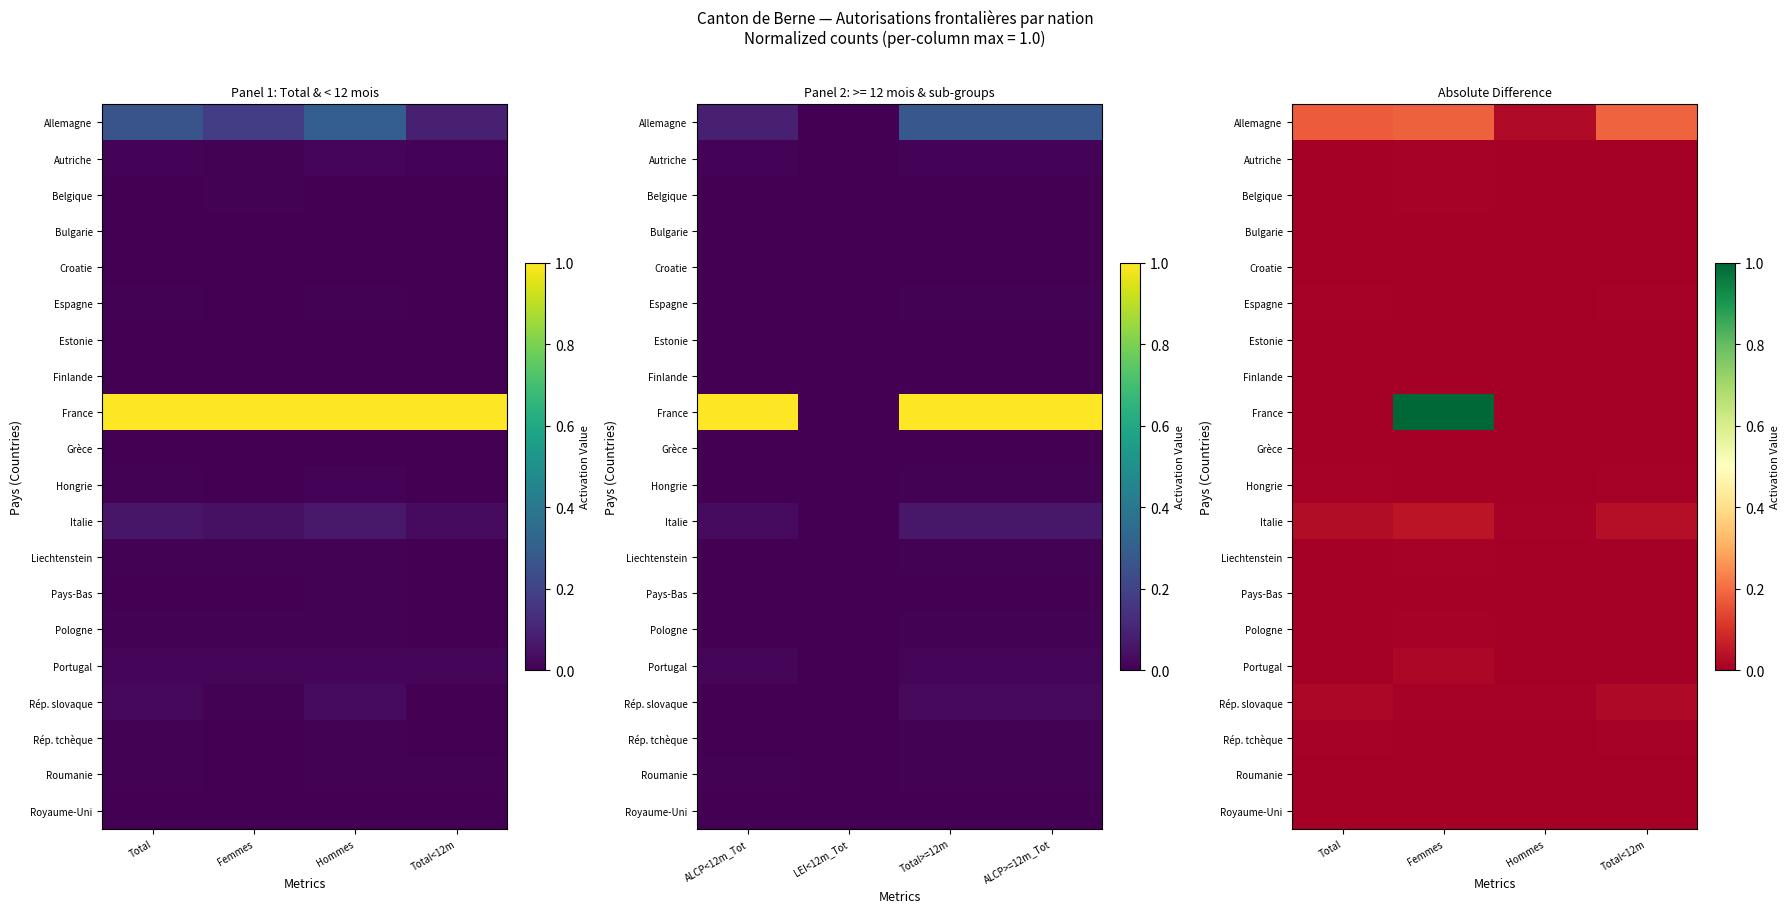

How many data points does each series have?

4